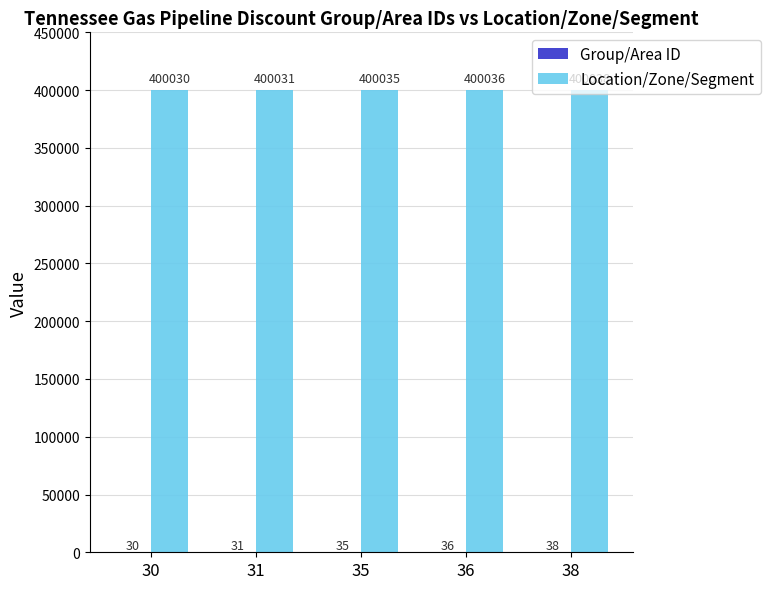

True or false: Location/Zone/Segment has a value of 400036 at 36.

True